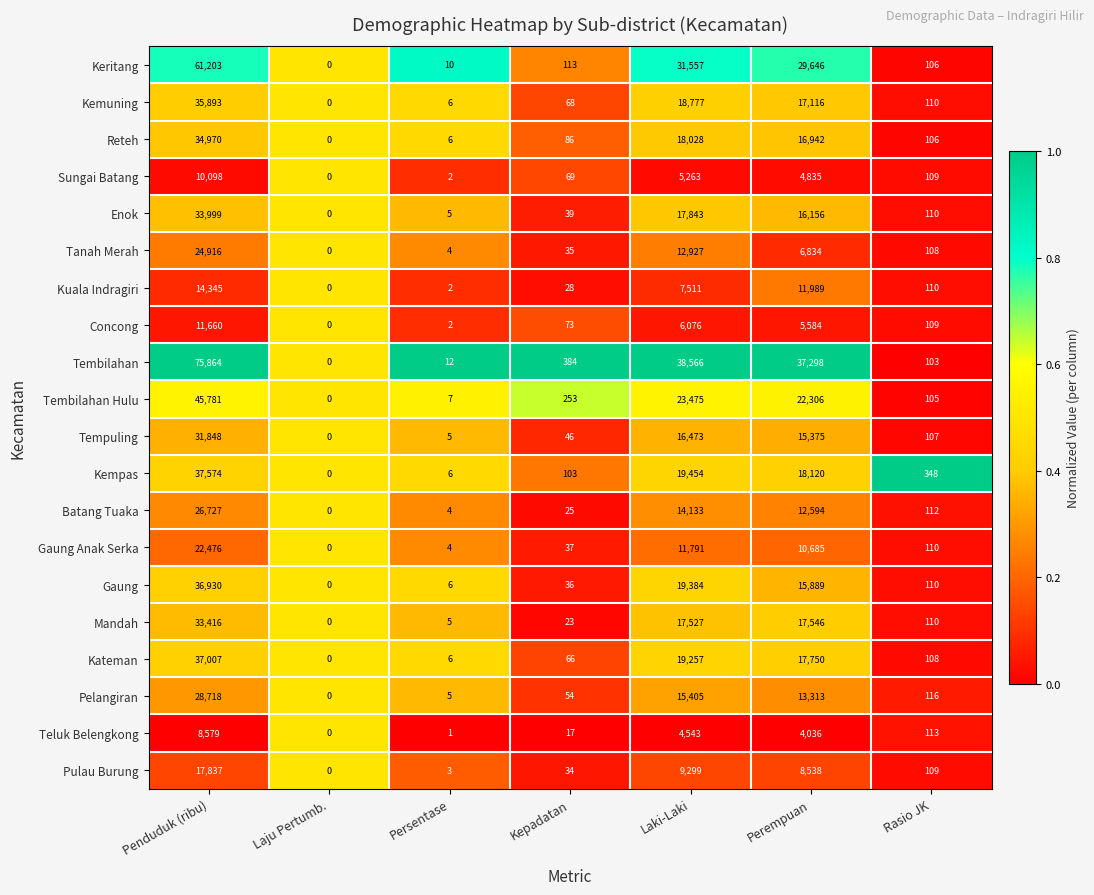

The value of Kateman at Rasio JK is 66. True or false?

False